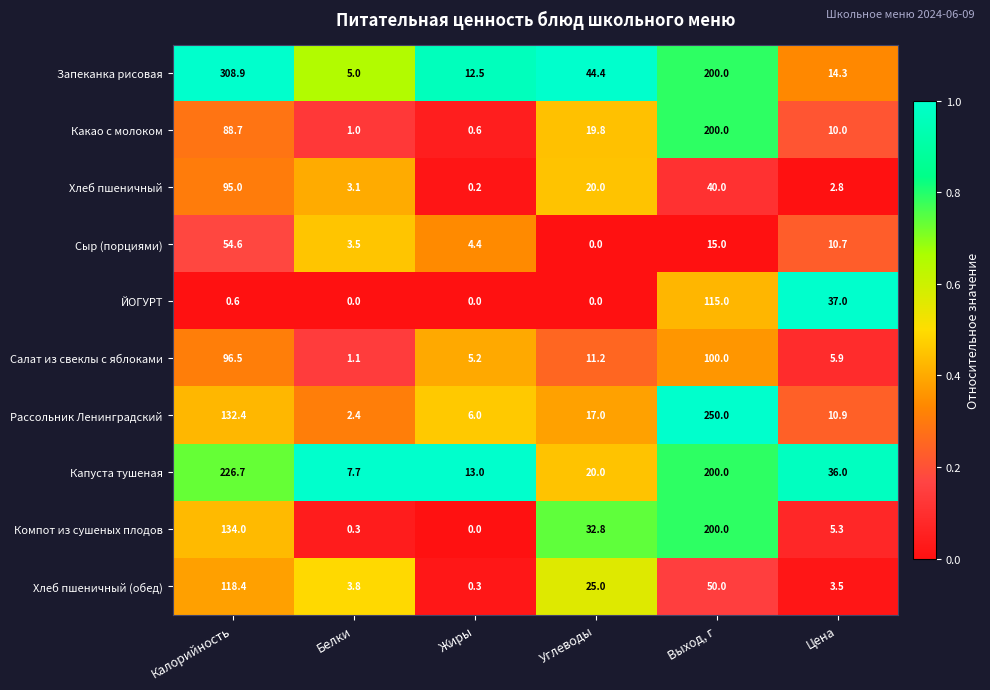

At how many categories does at least one series exceed 0?

6